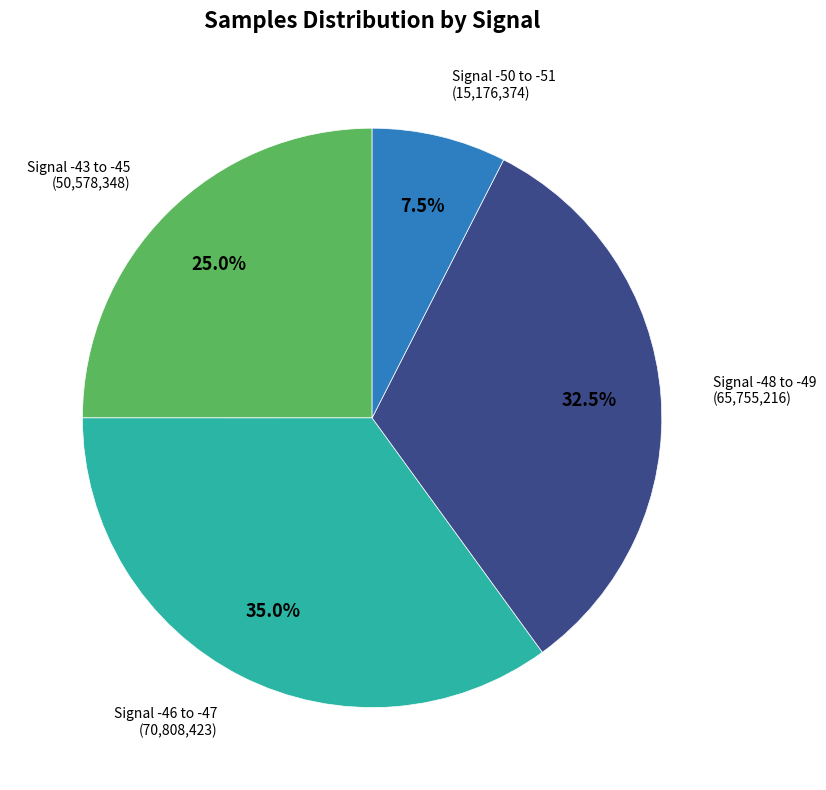

Does any single category account for the majority?

No